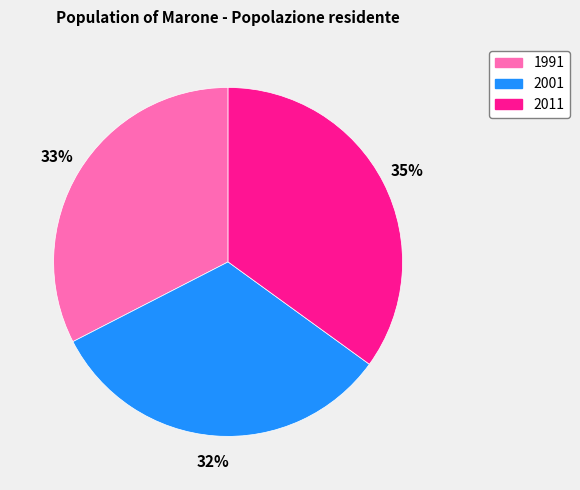

Which slice is the largest?

2011